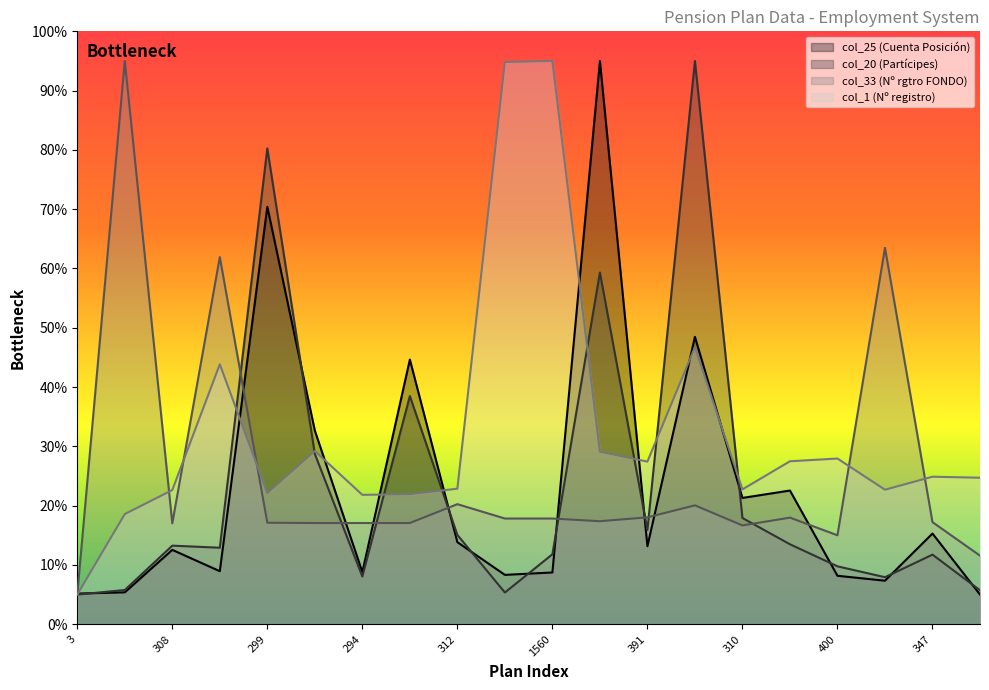

Is it true that col_33 equals 6.2 at 344?

False